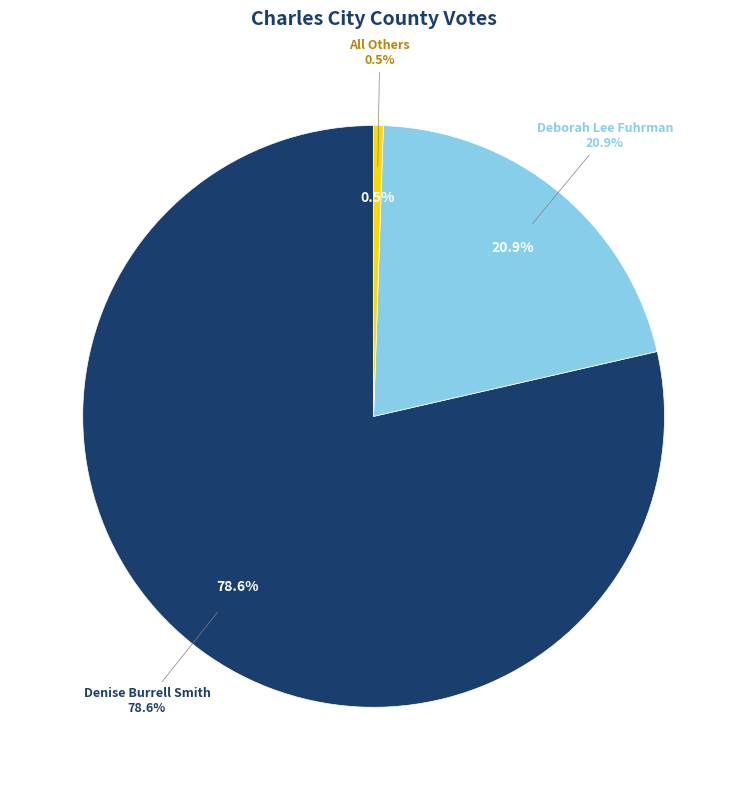

To the nearest percent, what portion does Denise Burrell Smith represent?

79%